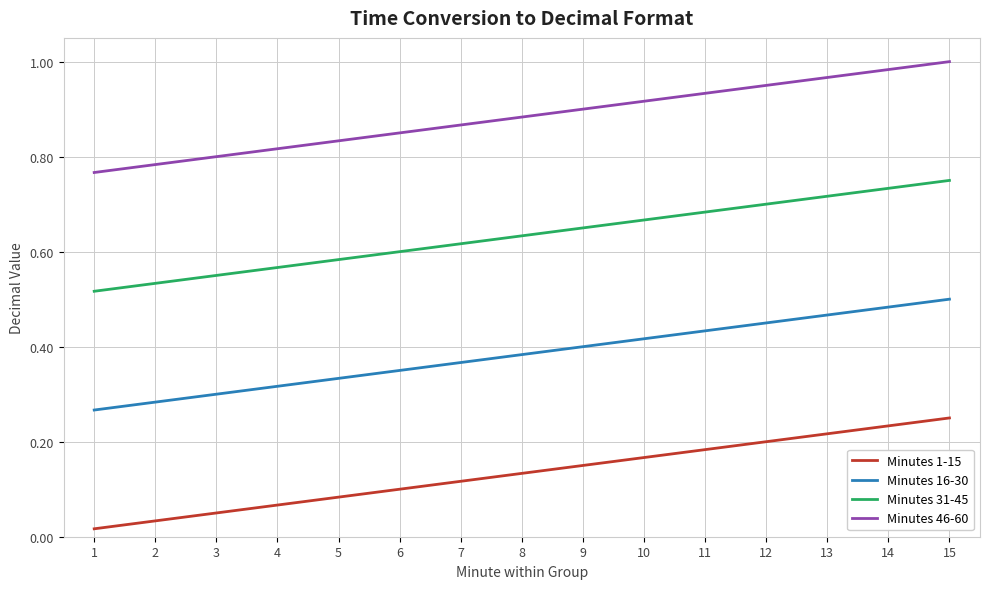

Is this an area chart (filled region under the line)?

No